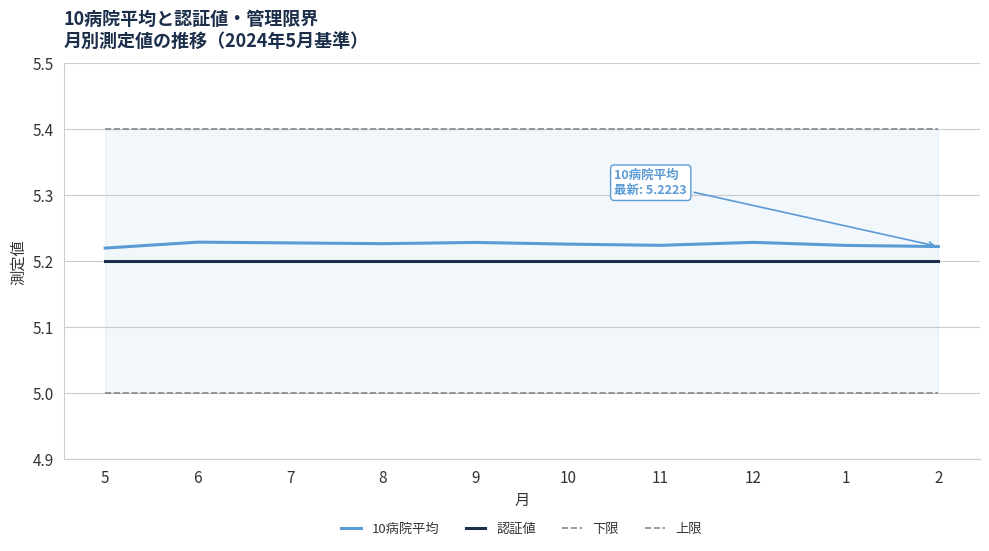

Does the chart have visible grid lines?

Yes